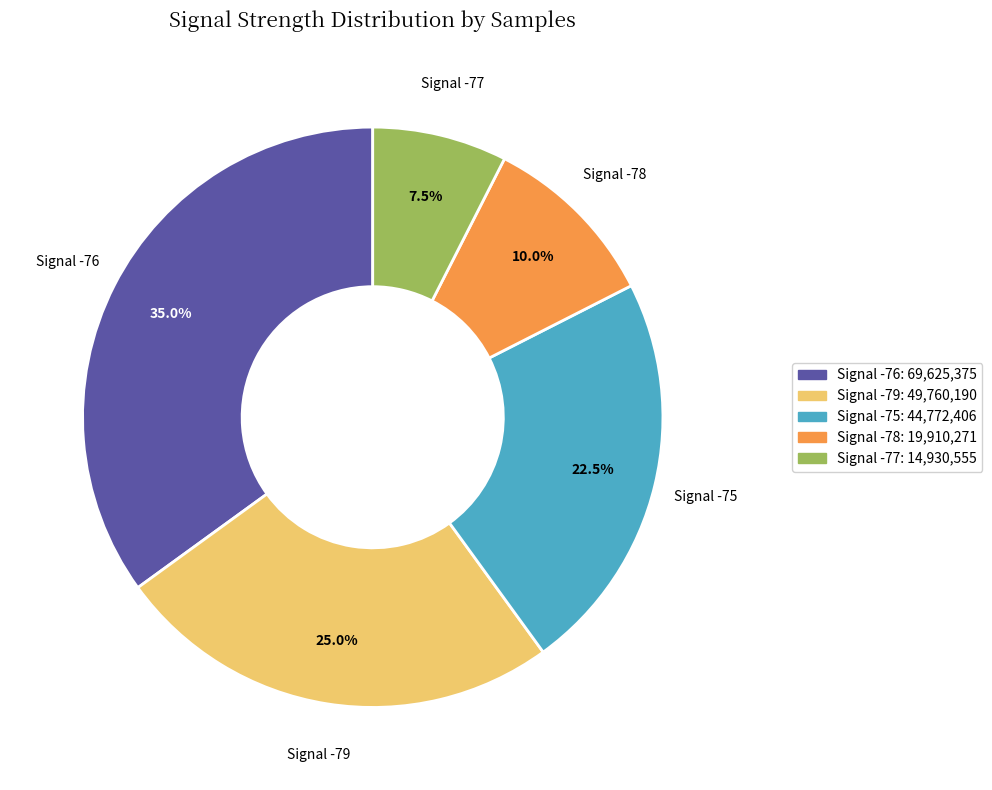

What percentage do Signal -79: 49,760,190 and Signal -77: 14,930,555 together represent?

32.5%